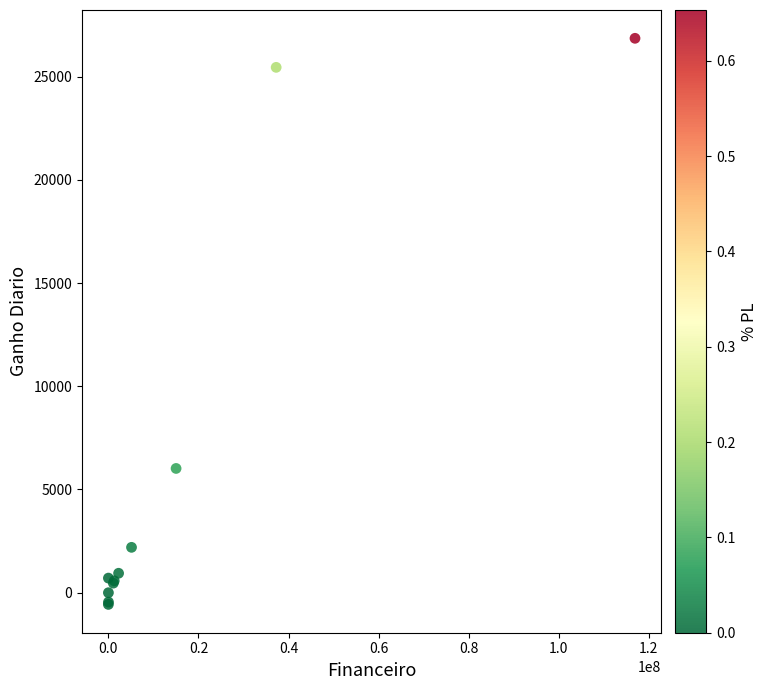

What Y value in the scatter plot is closest to 13146?

6020.1